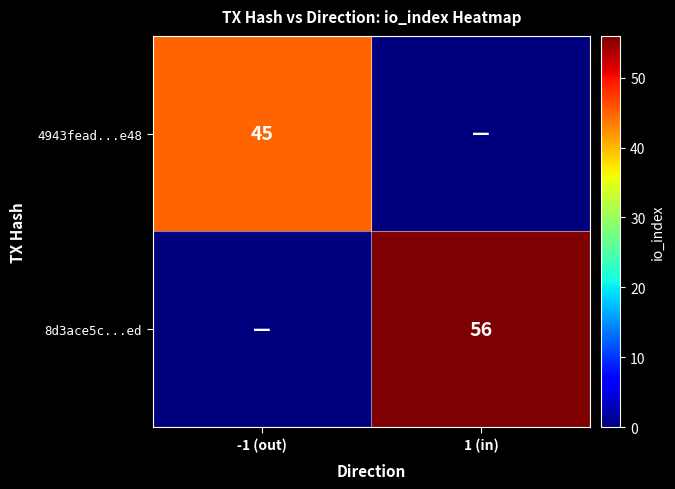

True or false: 4943fead...e48 has a value of 45 at -1 (out).

True